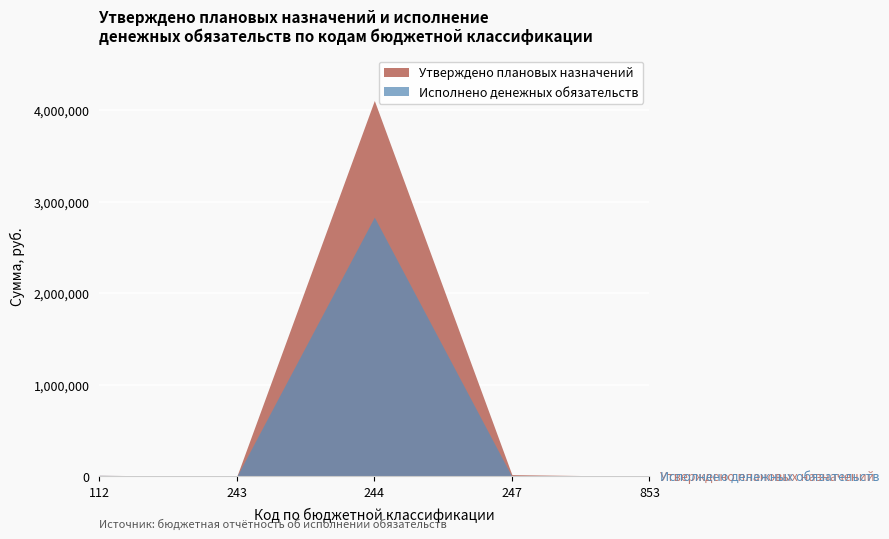

The Исполнено денежных обязательств series shows 1978902.7 at 247. True or false?

False